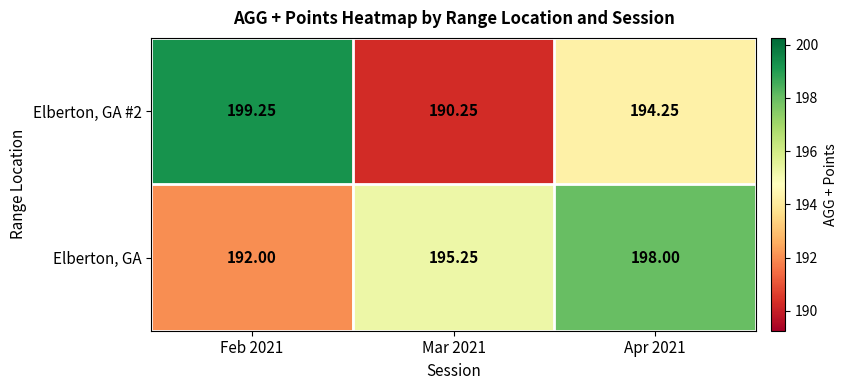

What is the total value across all series at Mar 2021?

385.5